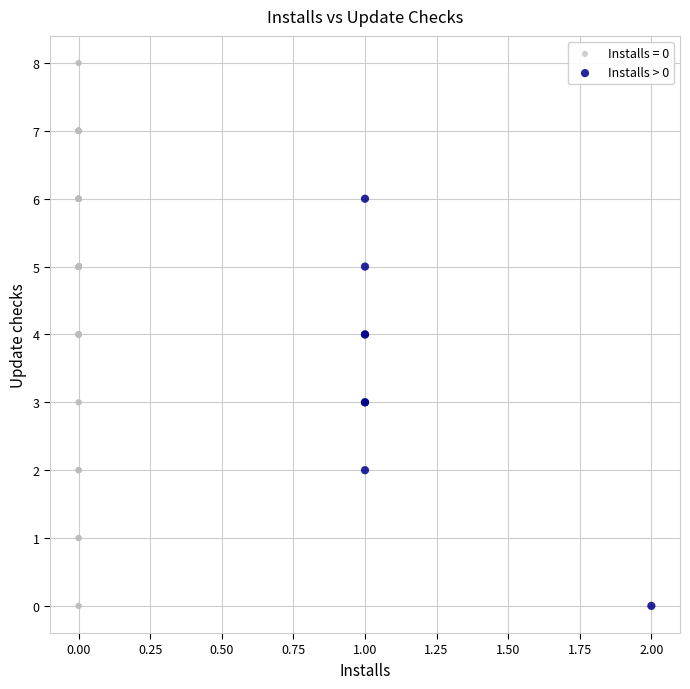

Which series has the widest spread of Y values?

Installs = 0